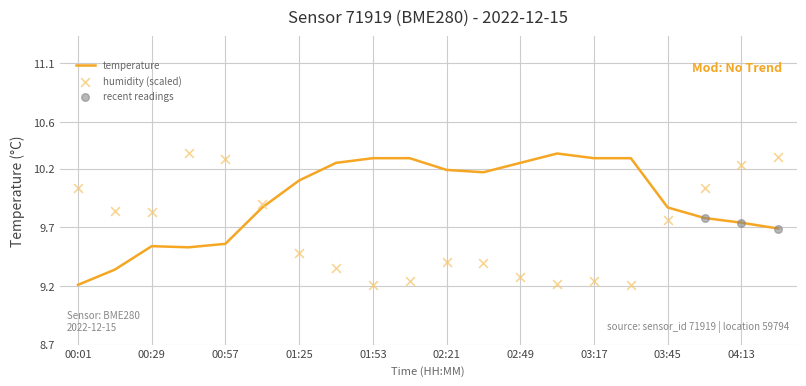

Which series reaches the minimum Y coordinate?

temperature